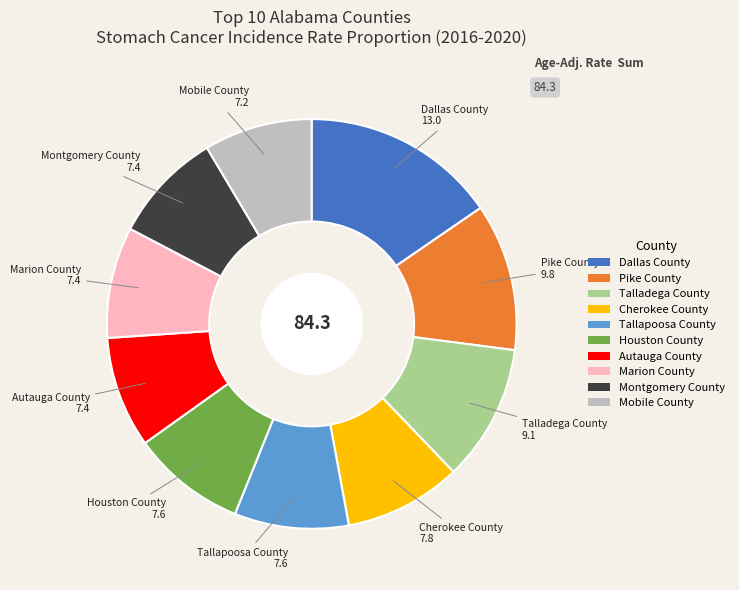

Which has a higher value, Houston County or Dallas County?

Dallas County